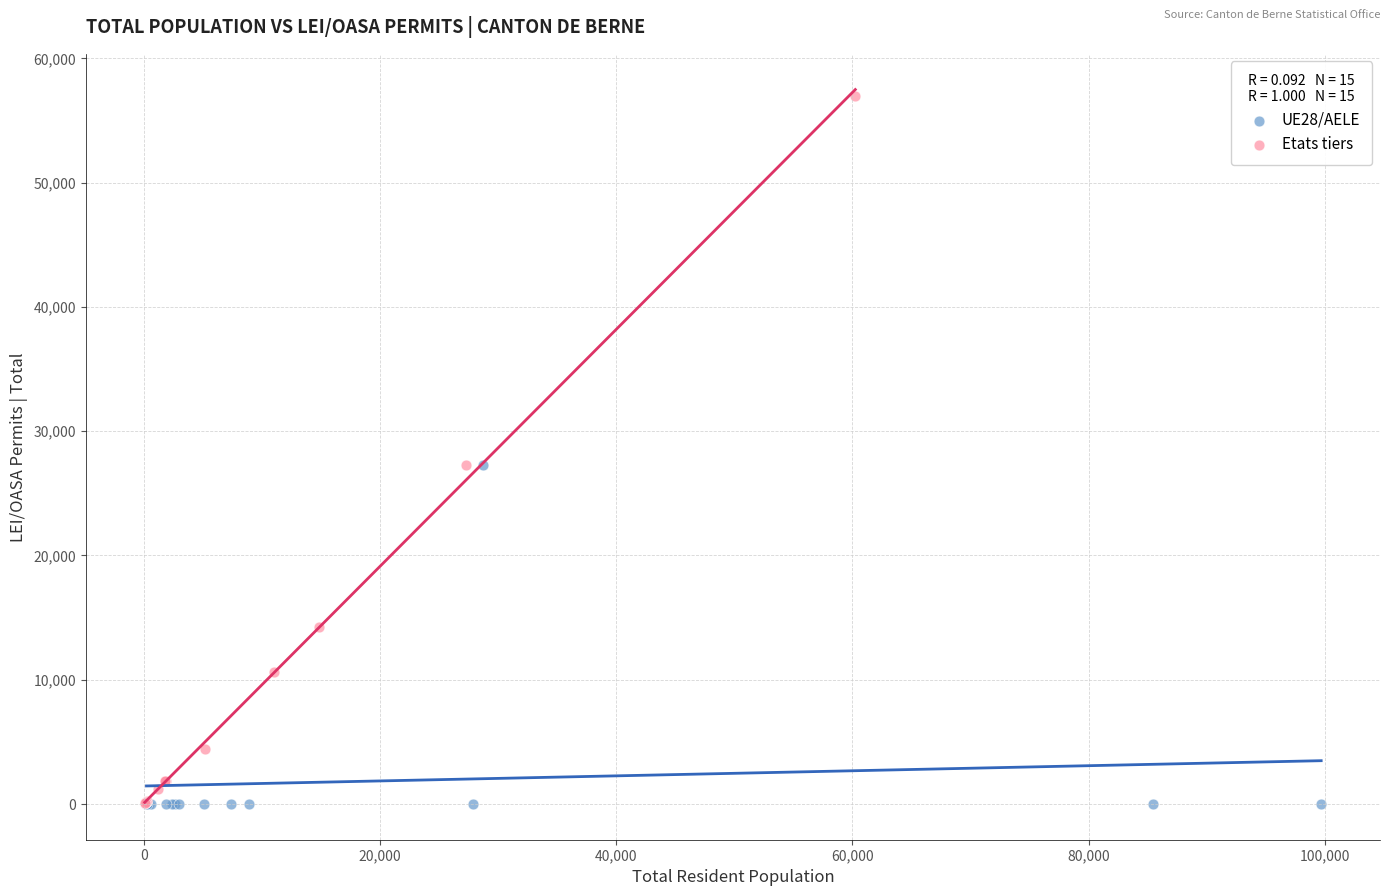

Which series reaches the maximum Y coordinate?

Etats tiers